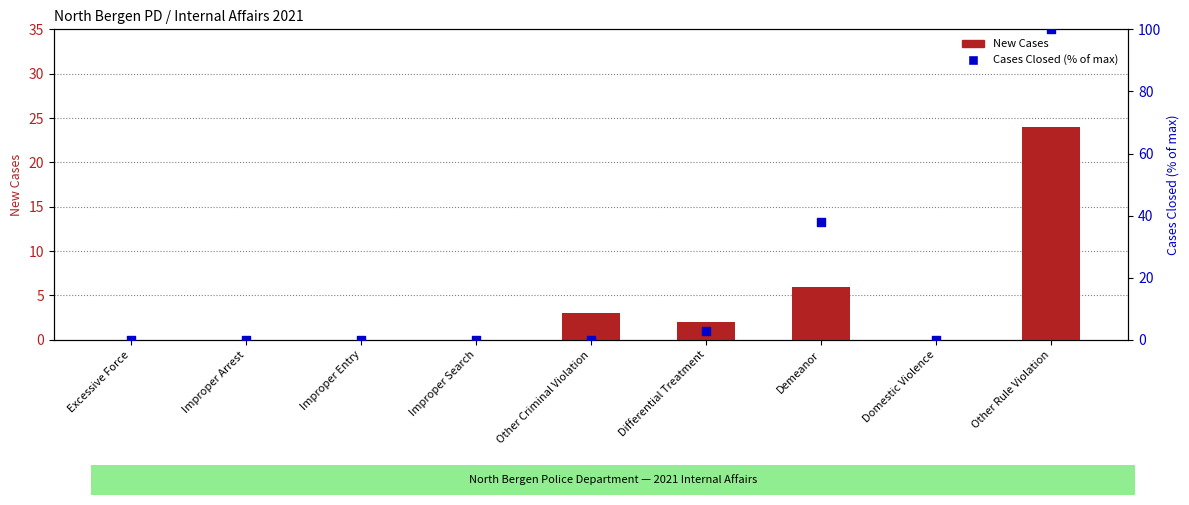

Which series reaches the minimum Y coordinate?

New Cases